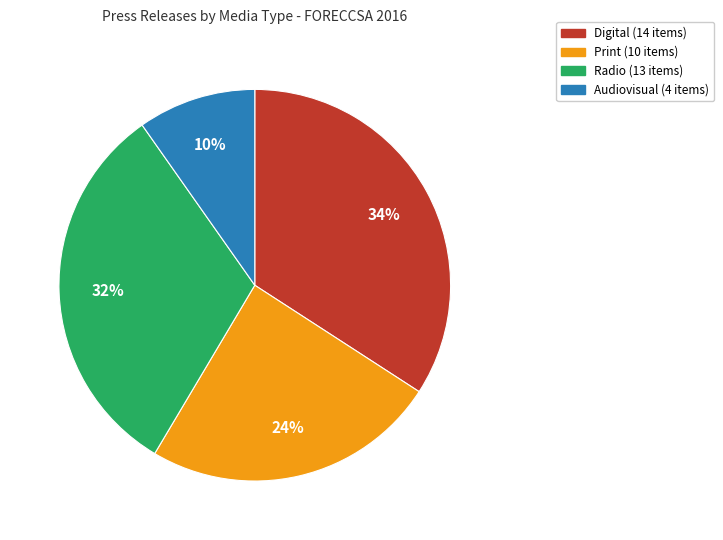

Combined, do Print and Radio account for over 50%?

Yes